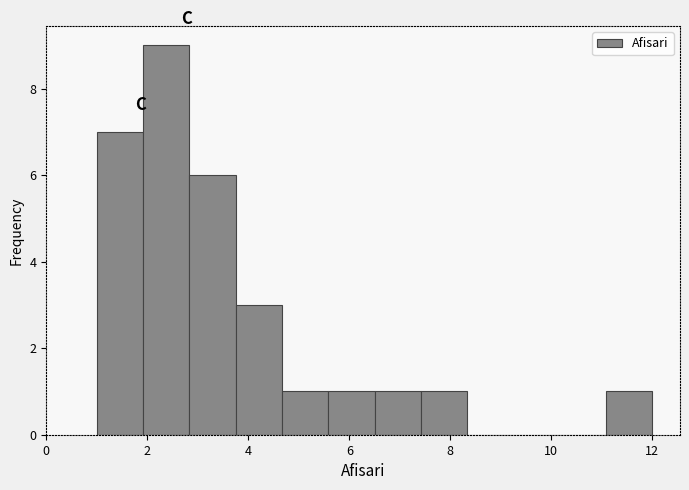

Reading left to right, list every bar in this chart as the range it spans on the x-axis followed by its height. Neither the bar edges nor the heights are printed on the chart, so give them approximately, as read against the axes.

1.0 to 2.0: 7
2.0 to 2.8: 9
2.8 to 3.8: 6
3.8 to 4.6: 3
4.6 to 5.6: 1
5.6 to 6.6: 1
6.6 to 7.4: 1
7.4 to 8.4: 1
8.4 to 9.2: 0
9.2 to 10.2: 0
10.2 to 11.0: 0
11.0 to 12.0: 1